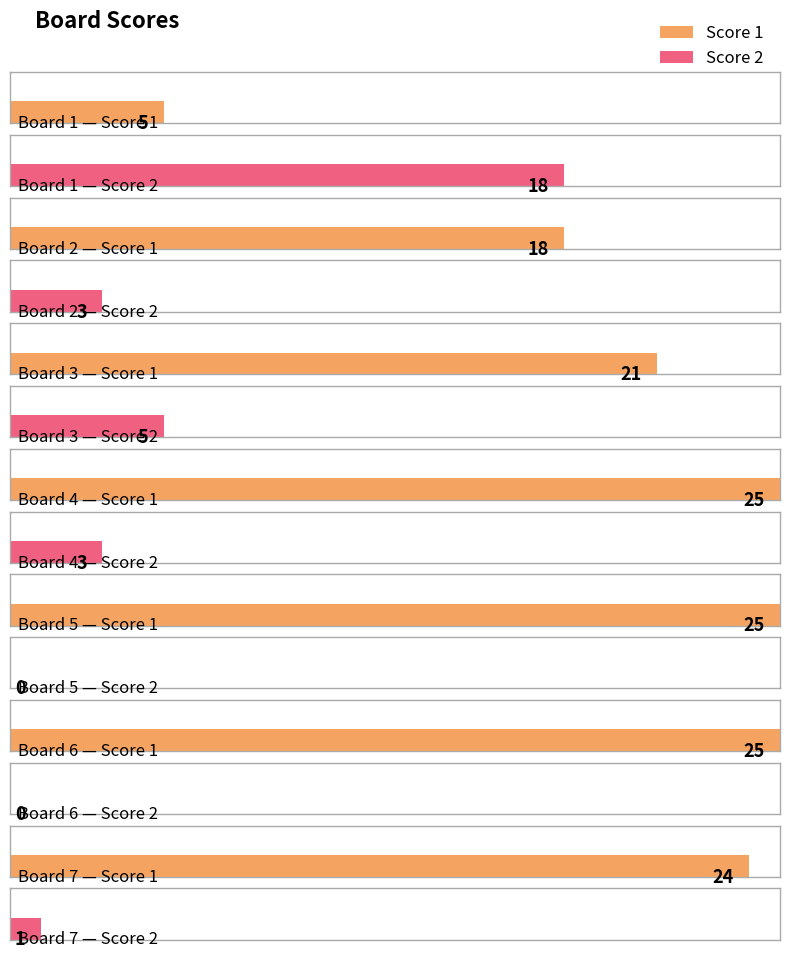

Rank the series by their maximum value, from highest to lowest.

Score 1, Score 2